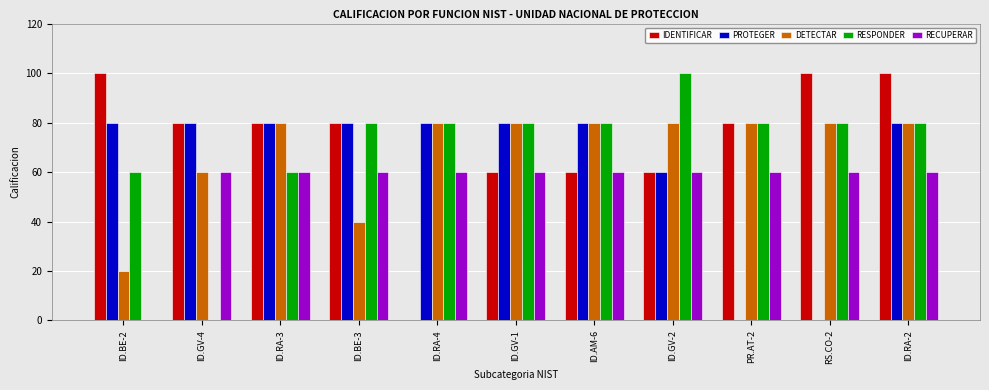

The RESPONDER series shows 80 at ID.BE-3. True or false?

True